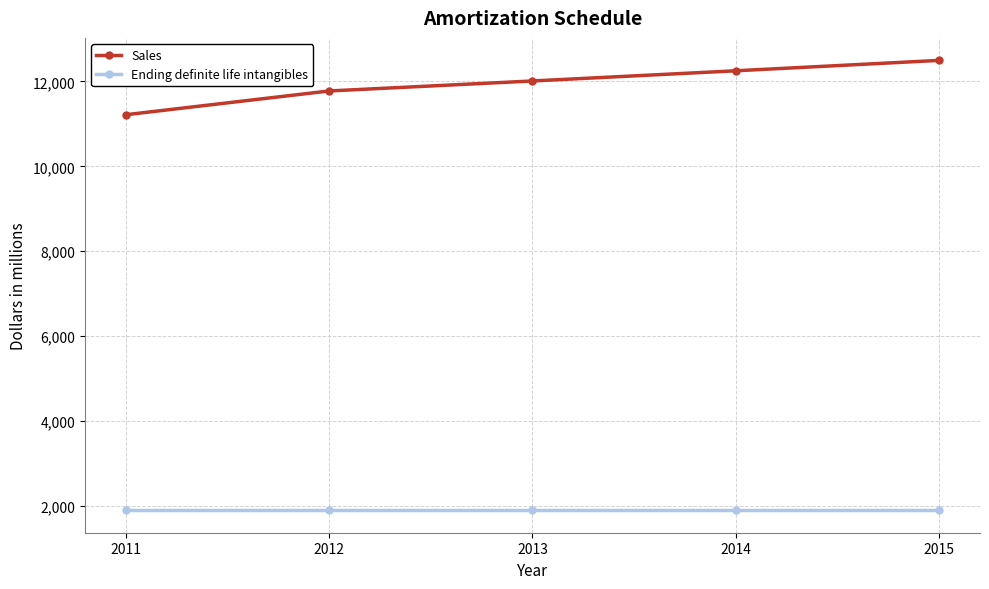

How many data points in Sales are less than 12011?

2